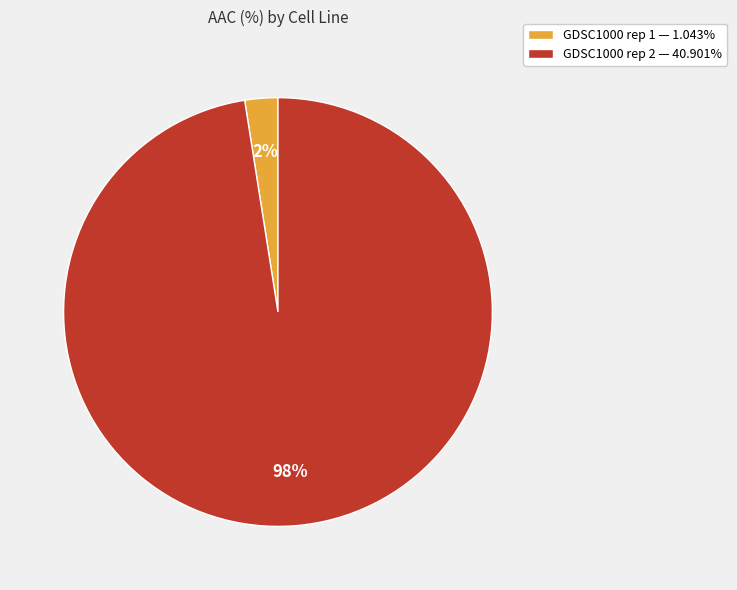

To the nearest percent, what is the average slice percentage?

50%